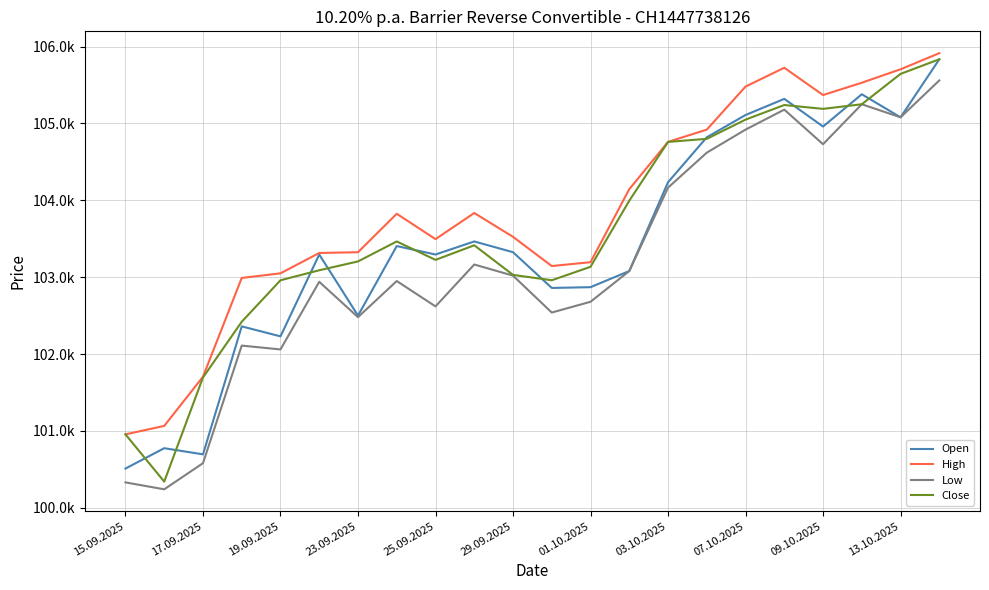

What are all the series names shown in the legend?

Open, High, Low, Close